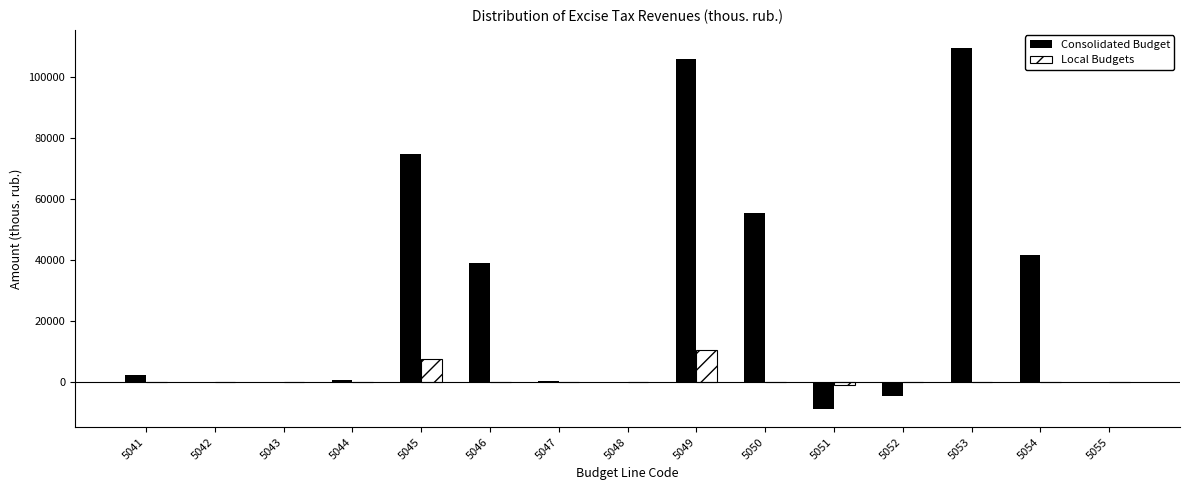

Between 5049 and 5055, which series saw the biggest shift?

Consolidated Budget